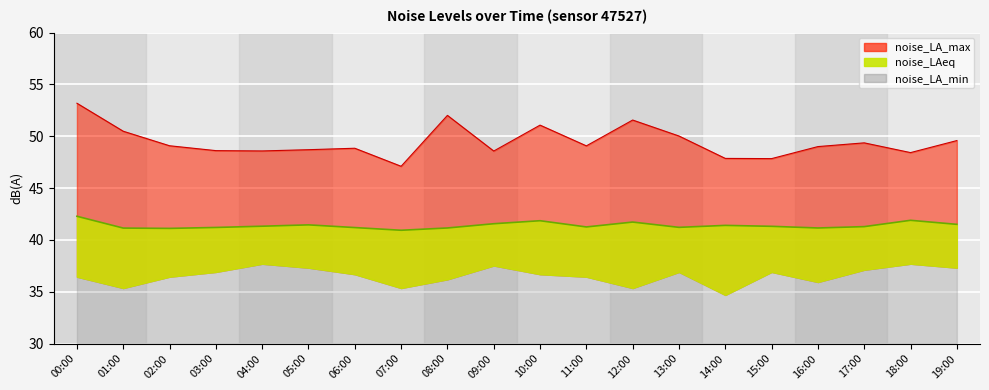

How many data points in noise_LA_max are less than 49?

9